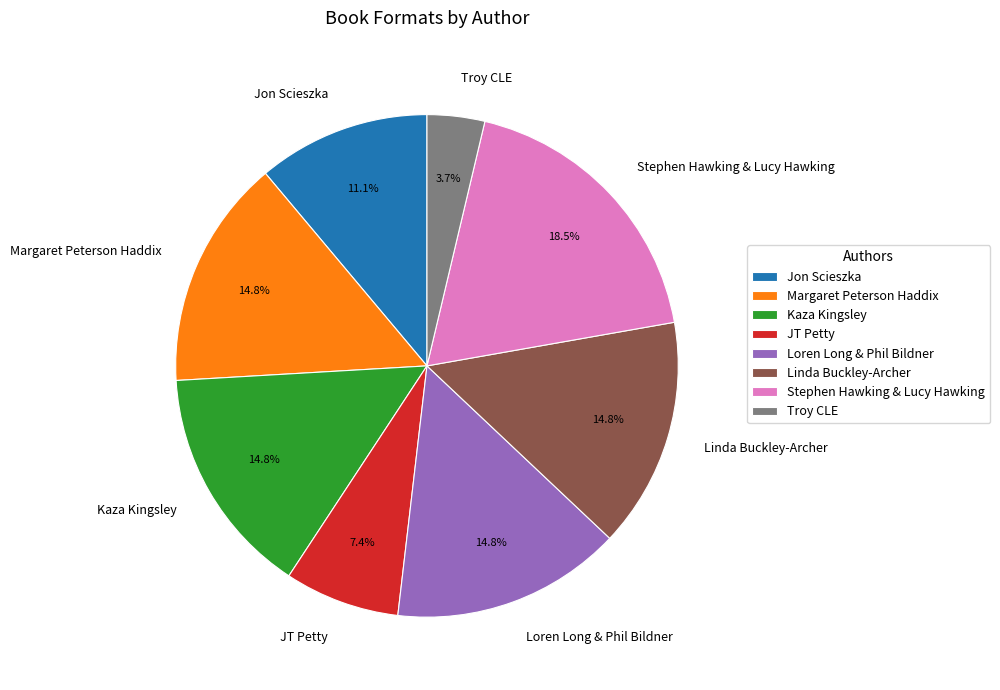

Do Loren Long & Phil Bildner and Troy CLE together represent more than half of the pie?

No